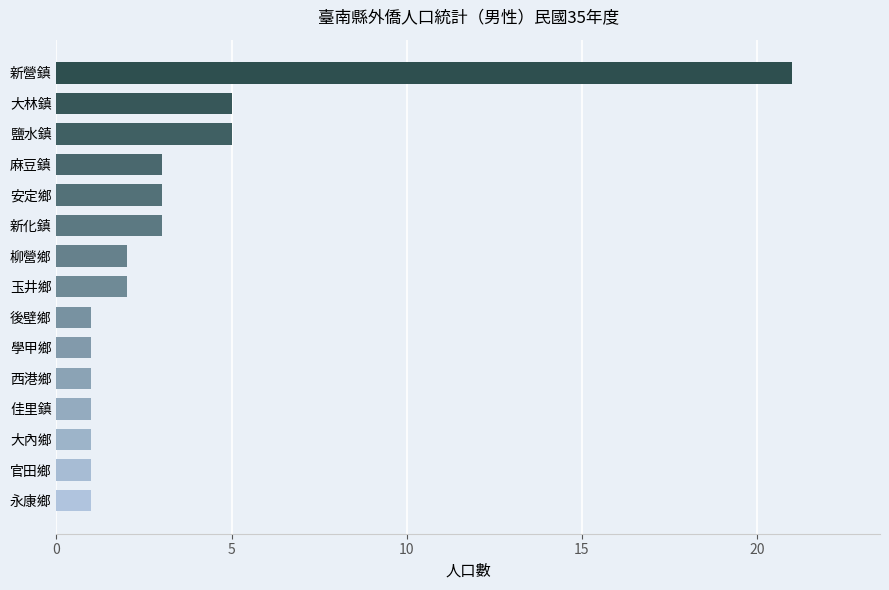

Reading top to bottom, list all the values displayed in this chart.

新營鎮=21	大林鎮=5	鹽水鎮=5	麻豆鎮=3	安定鄉=3	新化鎮=3	柳營鄉=2	玉井鄉=2	後壁鄉=1	學甲鄉=1	西港鄉=1	佳里鎮=1	大內鄉=1	官田鄉=1	永康鄉=1